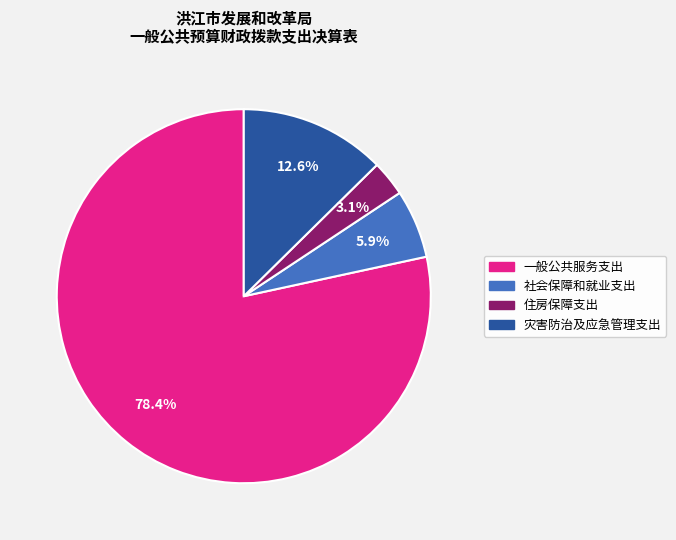

To the nearest percent, what is the average slice percentage?

25%